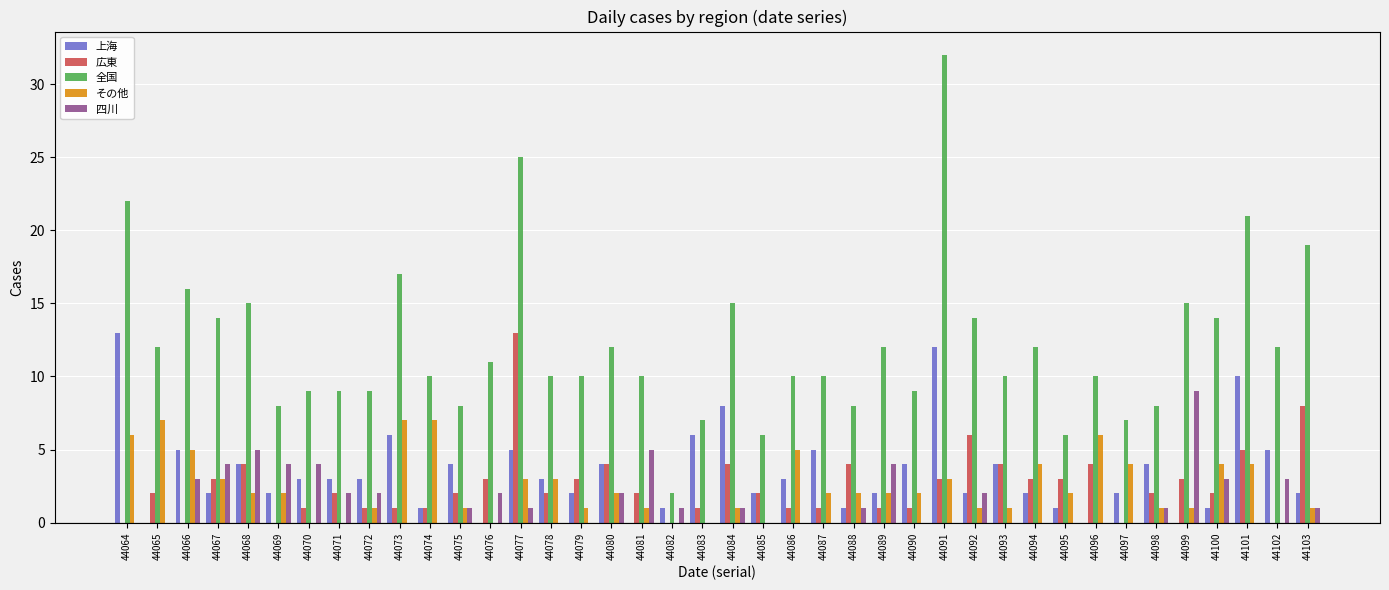

What is the sum of the 全国 values at 44084 and 44075?

23